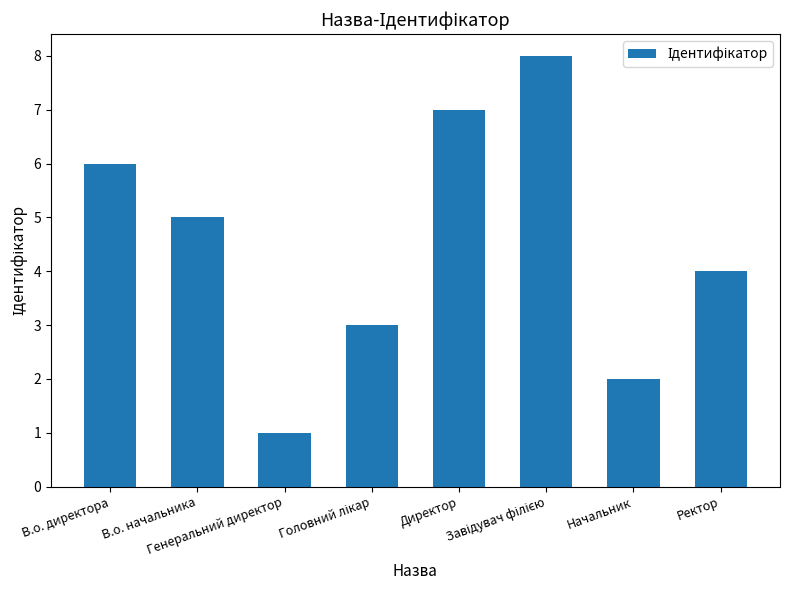

Where is the data nearest to the value 4?

Ректор